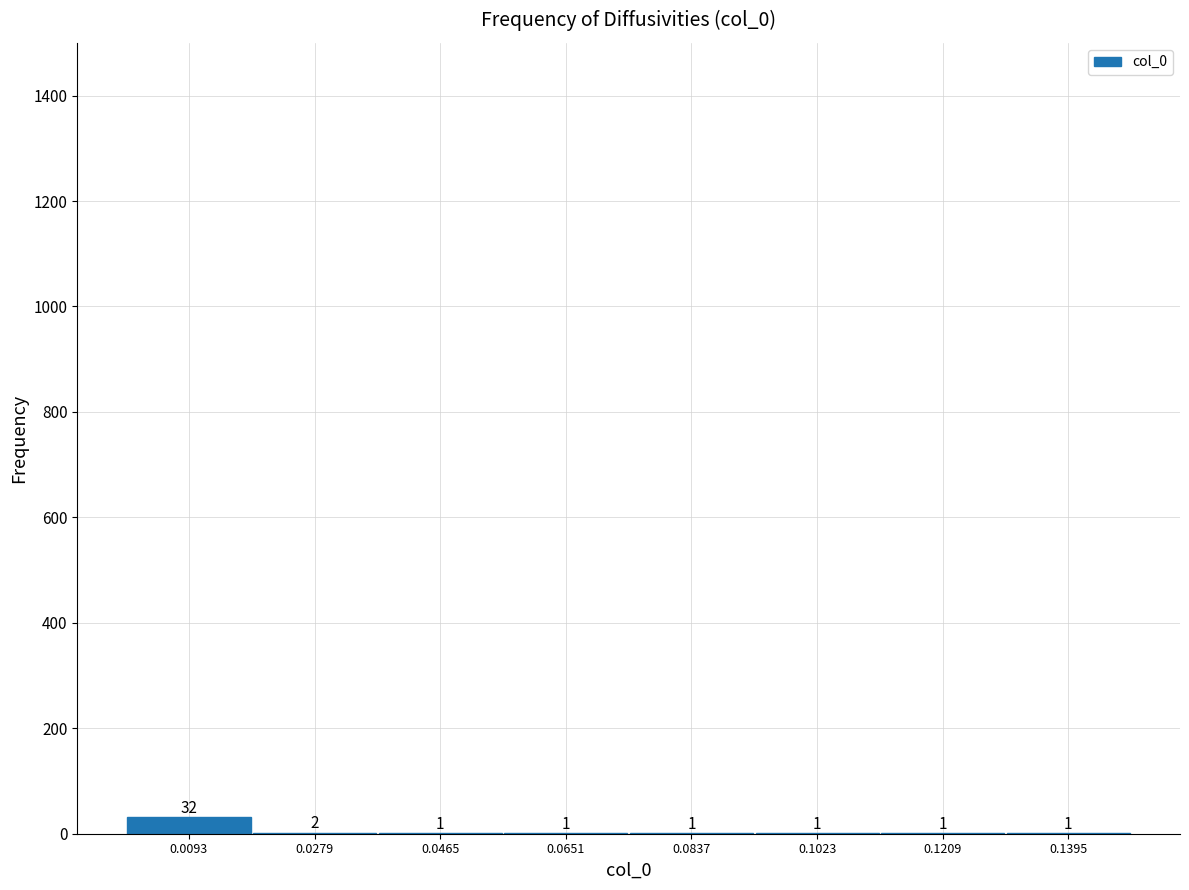

Reading left to right, transcribe this chart: for each bar, give the range it covers on the x-axis and its height. The bar edges are not printed on the chart, so give them approximately, as read against the axis.

0.000 to 0.018: 32
0.018 to 0.038: 2
0.038 to 0.056: 1
0.056 to 0.074: 1
0.074 to 0.092: 1
0.092 to 0.112: 1
0.112 to 0.130: 1
0.130 to 0.148: 1